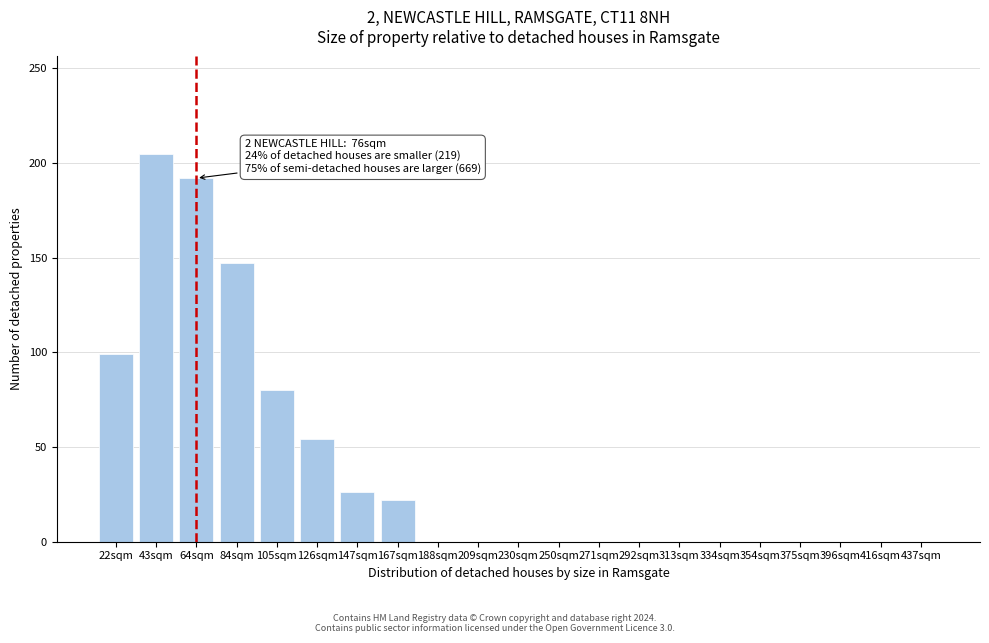

Reading right to left, list all the values displayed in this chart.

437sqm=0	416sqm=0	396sqm=0	375sqm=0	354sqm=0	334sqm=0	313sqm=0	292sqm=0	271sqm=0	250sqm=0	230sqm=0	209sqm=0	188sqm=0	167sqm=22	147sqm=26	126sqm=54	105sqm=80	84sqm=147	64sqm=192	43sqm=205	22sqm=99